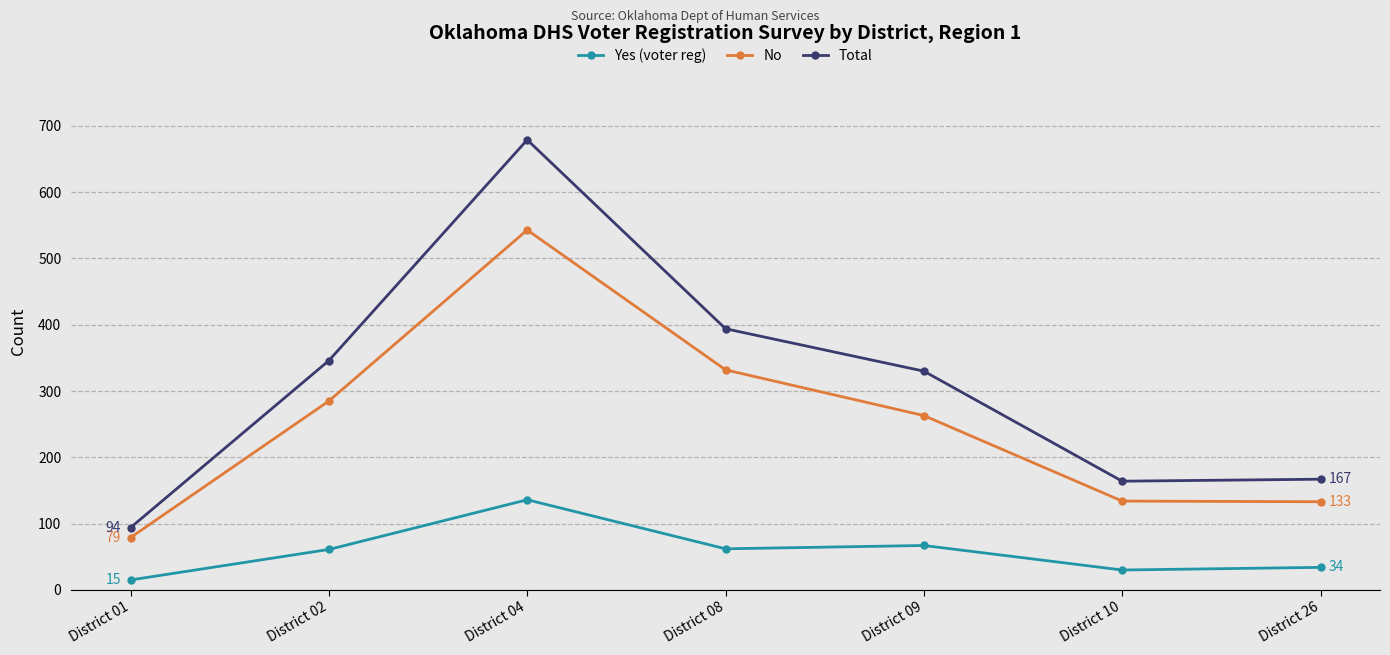

What is the spread (max minus min) of values at District 26?

133